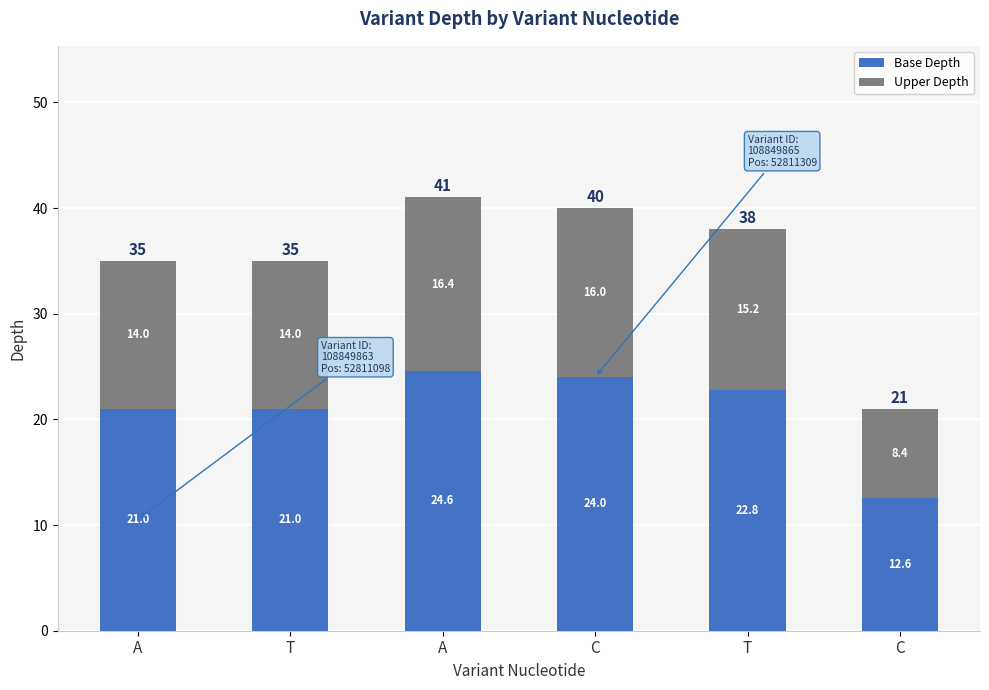

List the series in order of their peak value, highest first.

Base Depth, Upper Depth